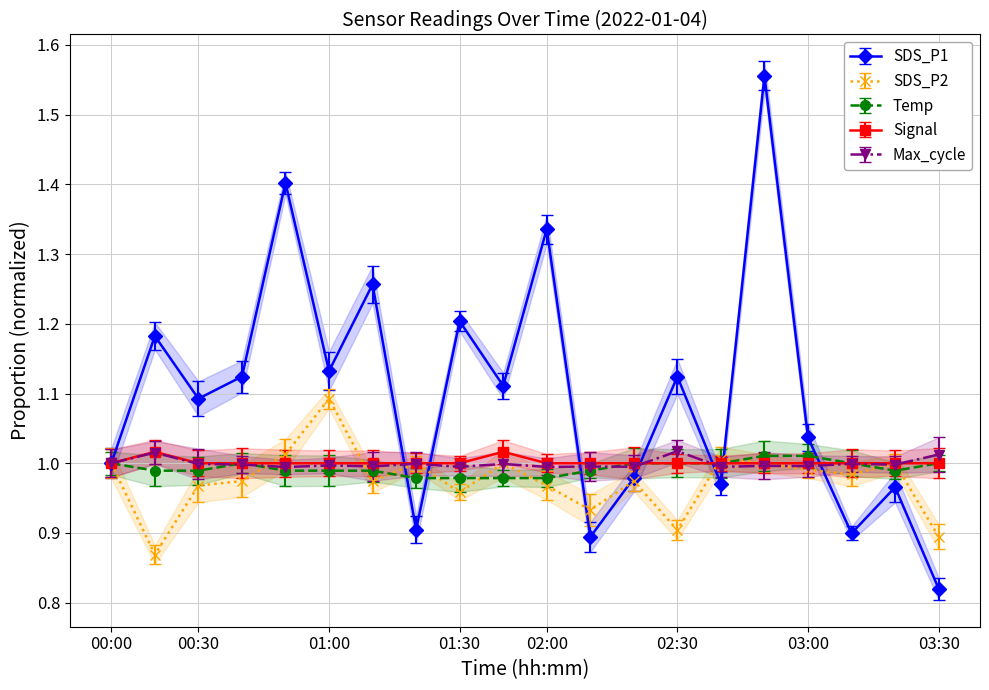

What is the sum of all SDS_P1 values?

22.0